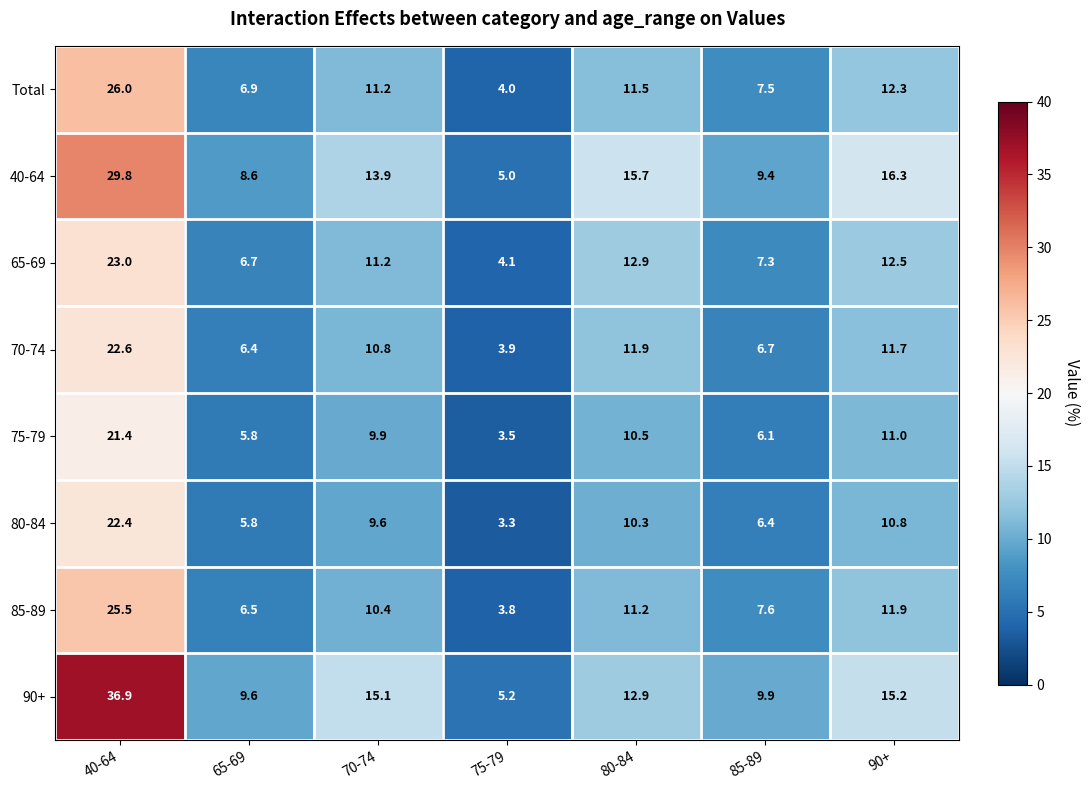

Which label corresponds to the smallest value in the chart?

75-79